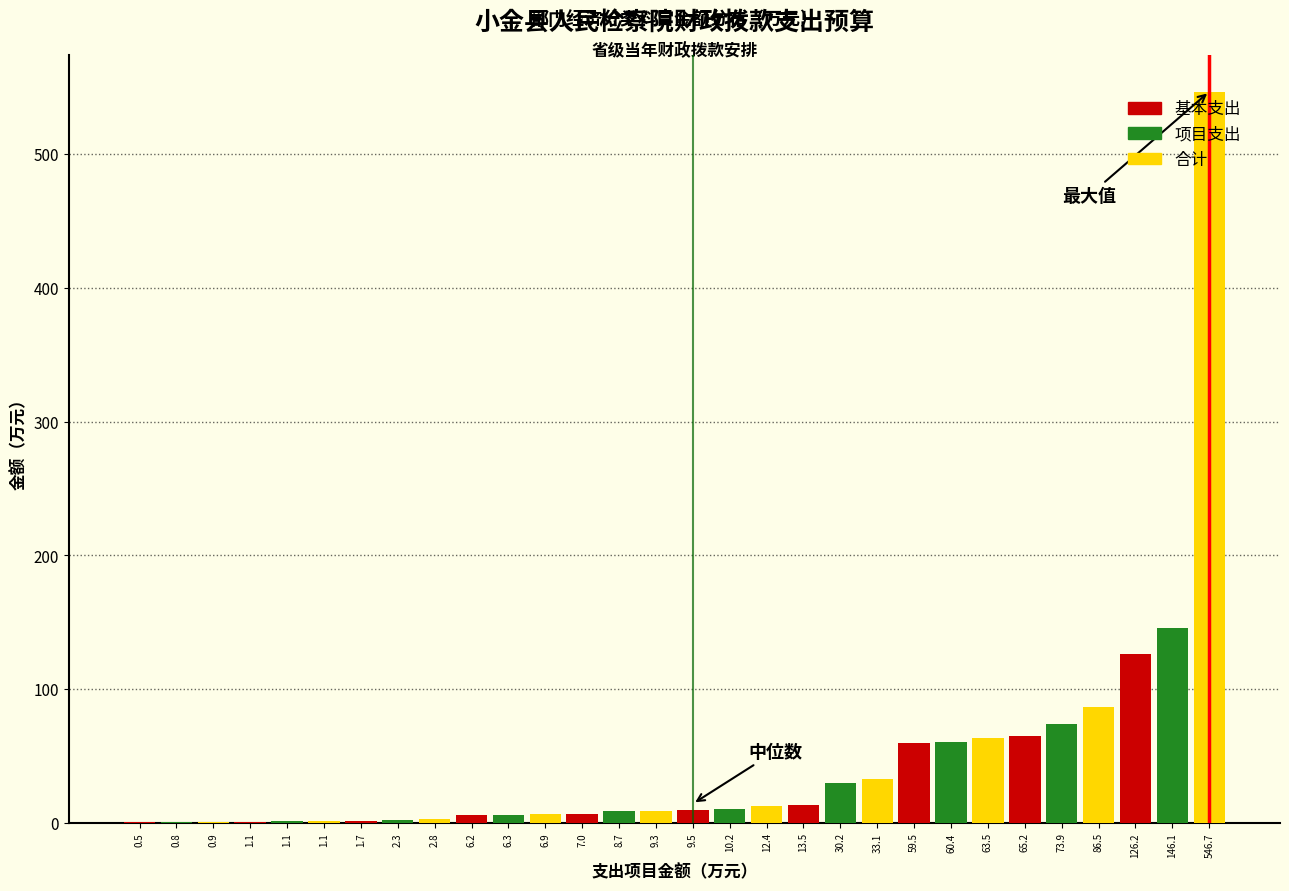

True or false: 合计 has a value of 546.7 at 146.1.

True